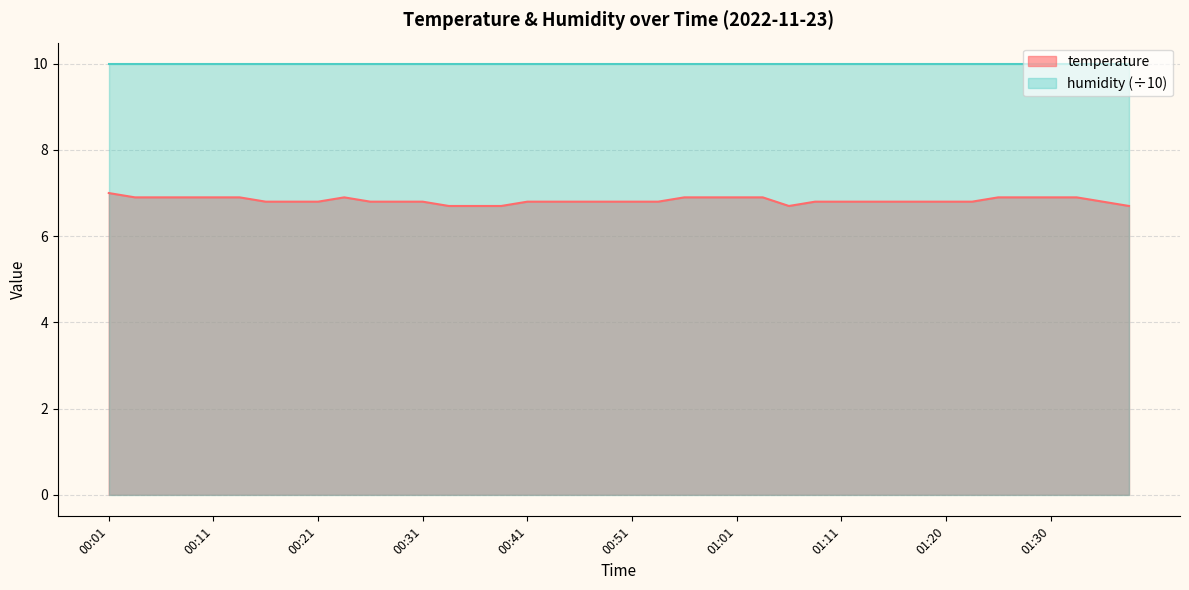

Reading left to right, transcribe all the data shown in this chart.

00:01=7.0	00:04=6.9	00:06=6.9	00:09=6.9	00:11=6.9	00:14=6.9	00:16=6.8	00:19=6.8	00:21=6.8	00:24=6.9	00:26=6.8	00:28=6.8	00:31=6.8	00:33=6.7	00:36=6.7	00:38=6.7	00:41=6.8	00:43=6.8	00:46=6.8	00:48=6.8	00:51=6.8	00:53=6.8	00:56=6.9	00:58=6.9	01:01=6.9	01:03=6.9	01:06=6.7	01:08=6.8	01:11=6.8	01:13=6.8	01:15=6.8	01:18=6.8	01:20=6.8	01:23=6.8	01:25=6.9	01:28=6.9	01:30=6.9	01:33=6.9	01:35=6.8	01:38=6.7